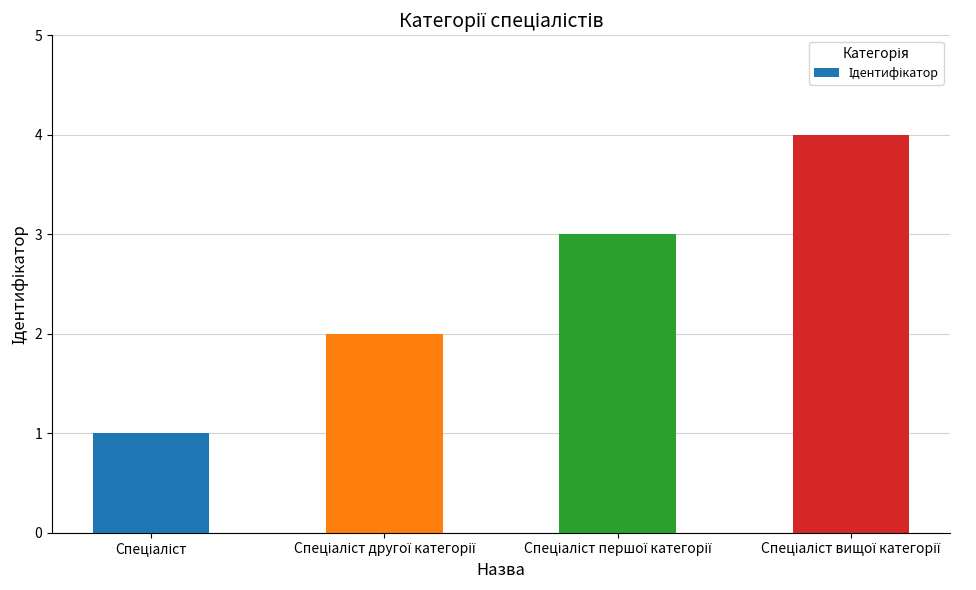

What is the sum of all values?

10